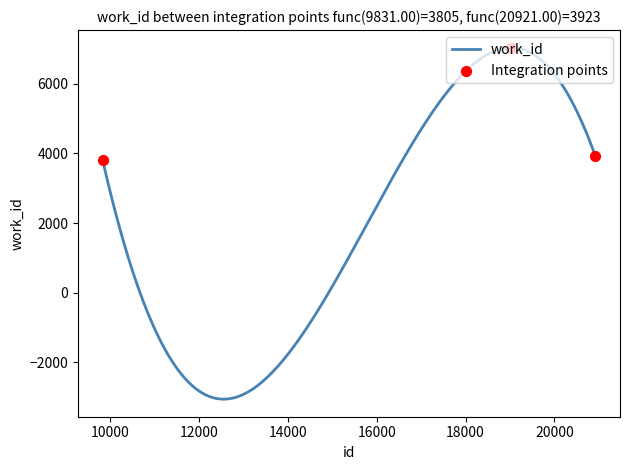

What is the ratio of the value at 19021 to the value at 19026?

1.0